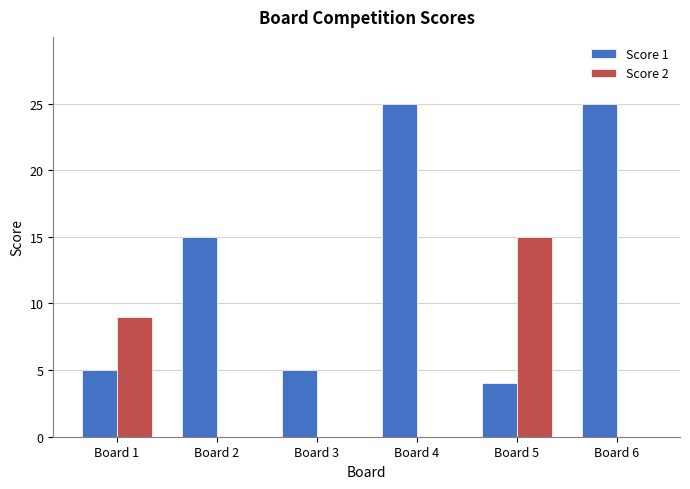

What is the sum of all Score 2 values?

24